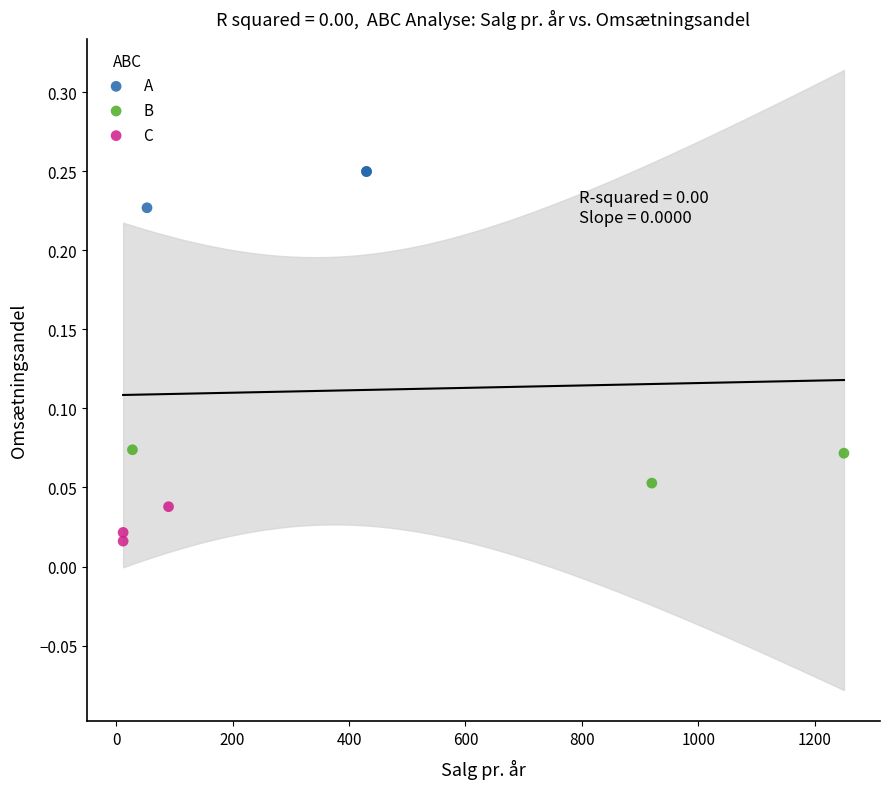

Which series reaches the maximum Y coordinate?

A